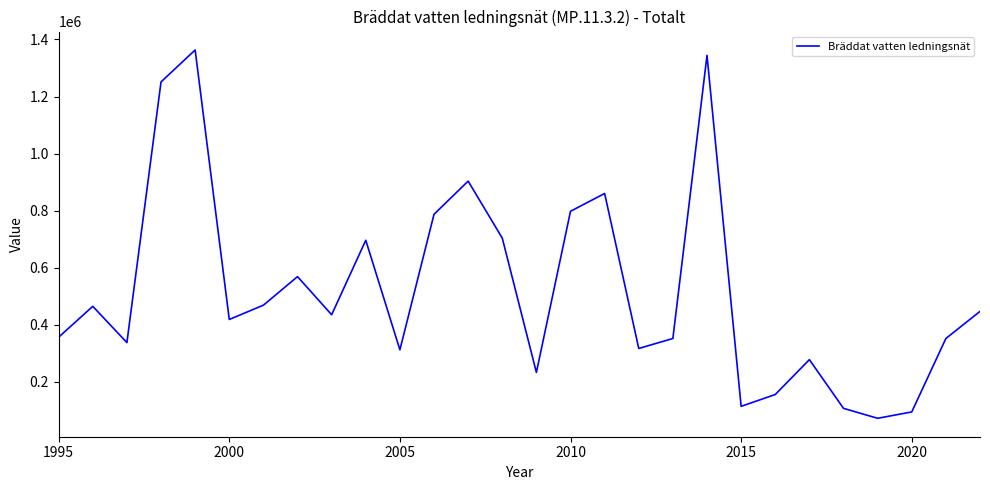

What is the smallest value displayed?

72743